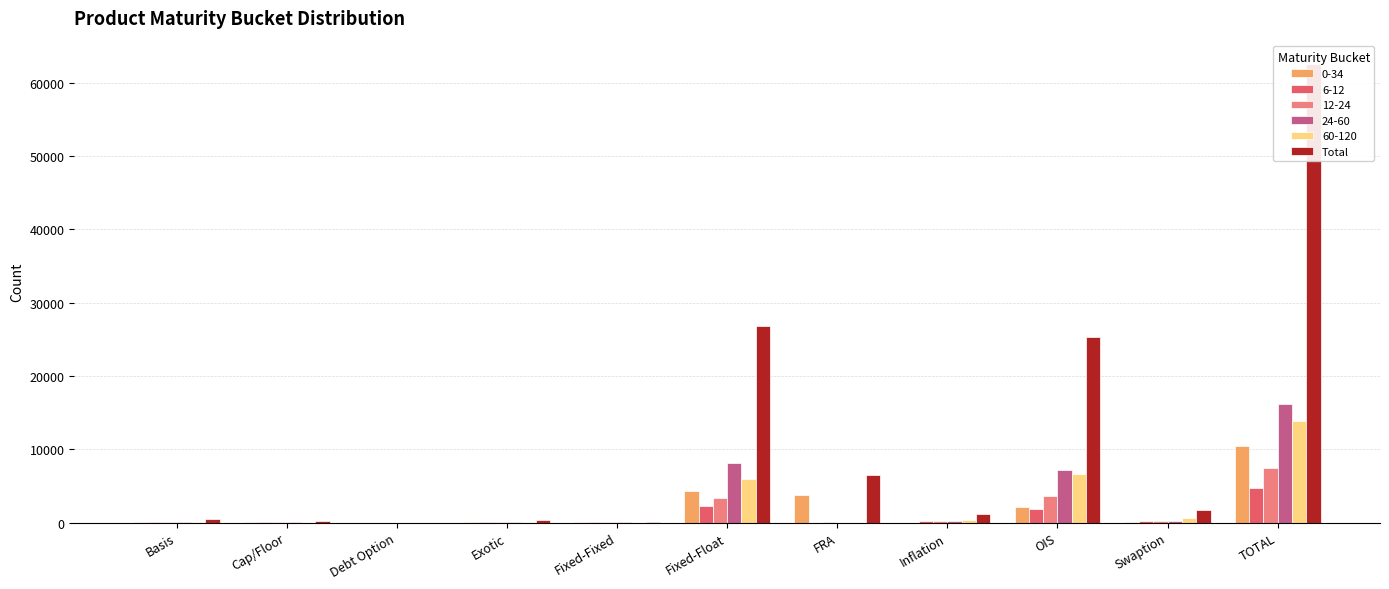

True or false: the data shows 18706 at Fixed-Float.

False